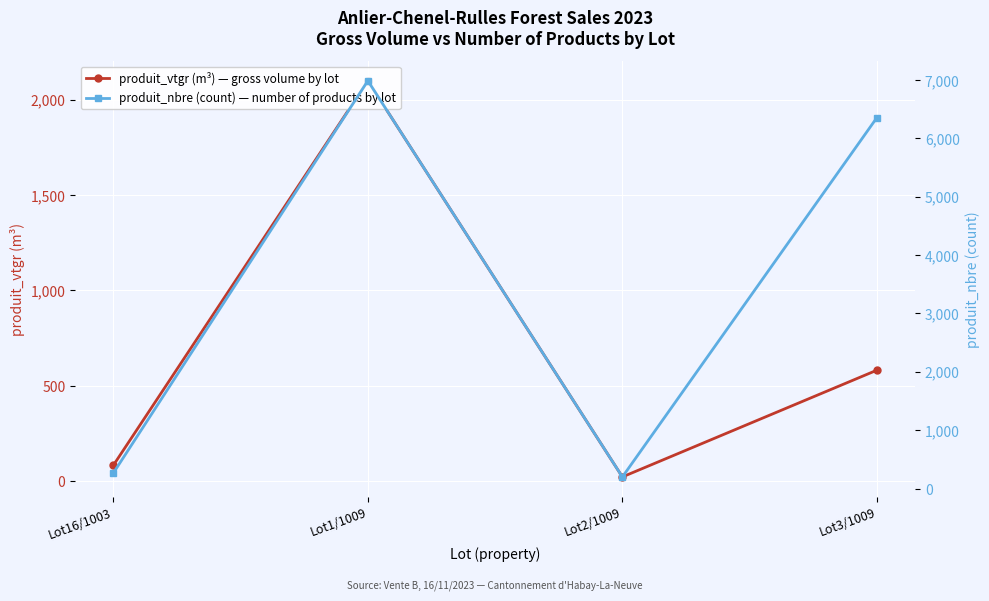

What is the difference between the maximum and second lowest values in the produit_vtgr (m³) — gross volume by lot series?

2014.7